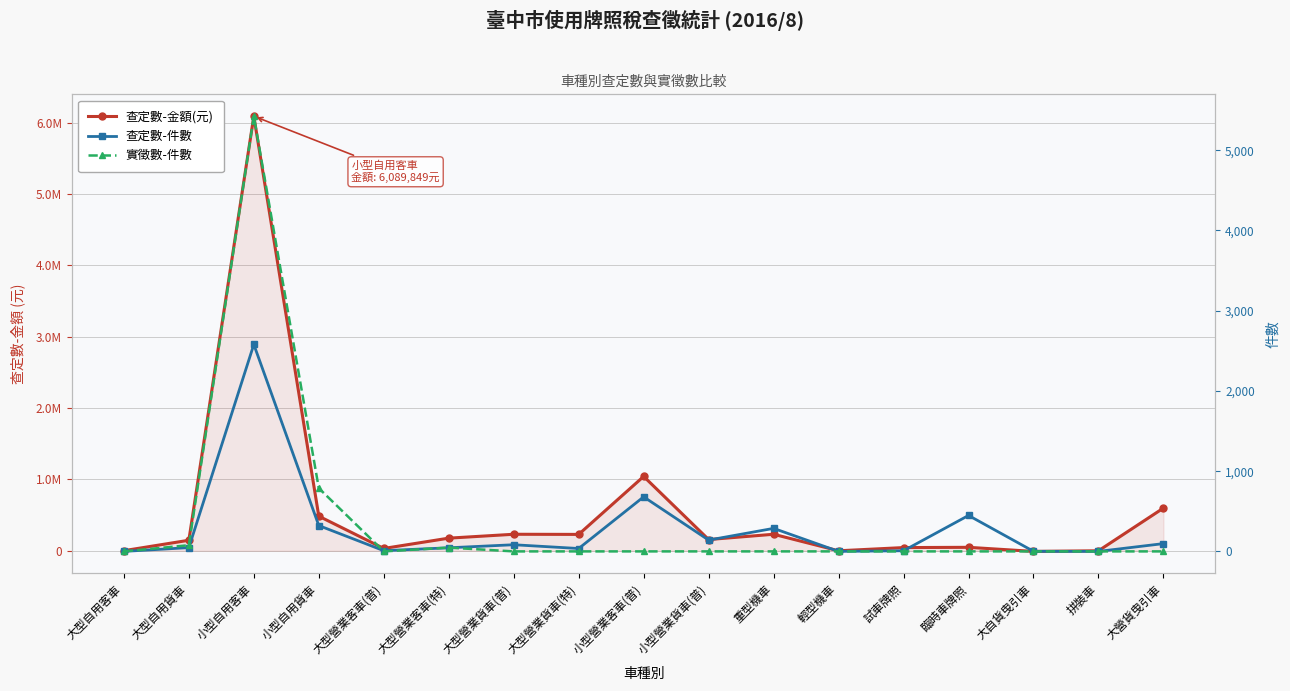

What are all the series names shown in the legend?

查定數-金額(元), 查定數-件數, 實徵數-件數